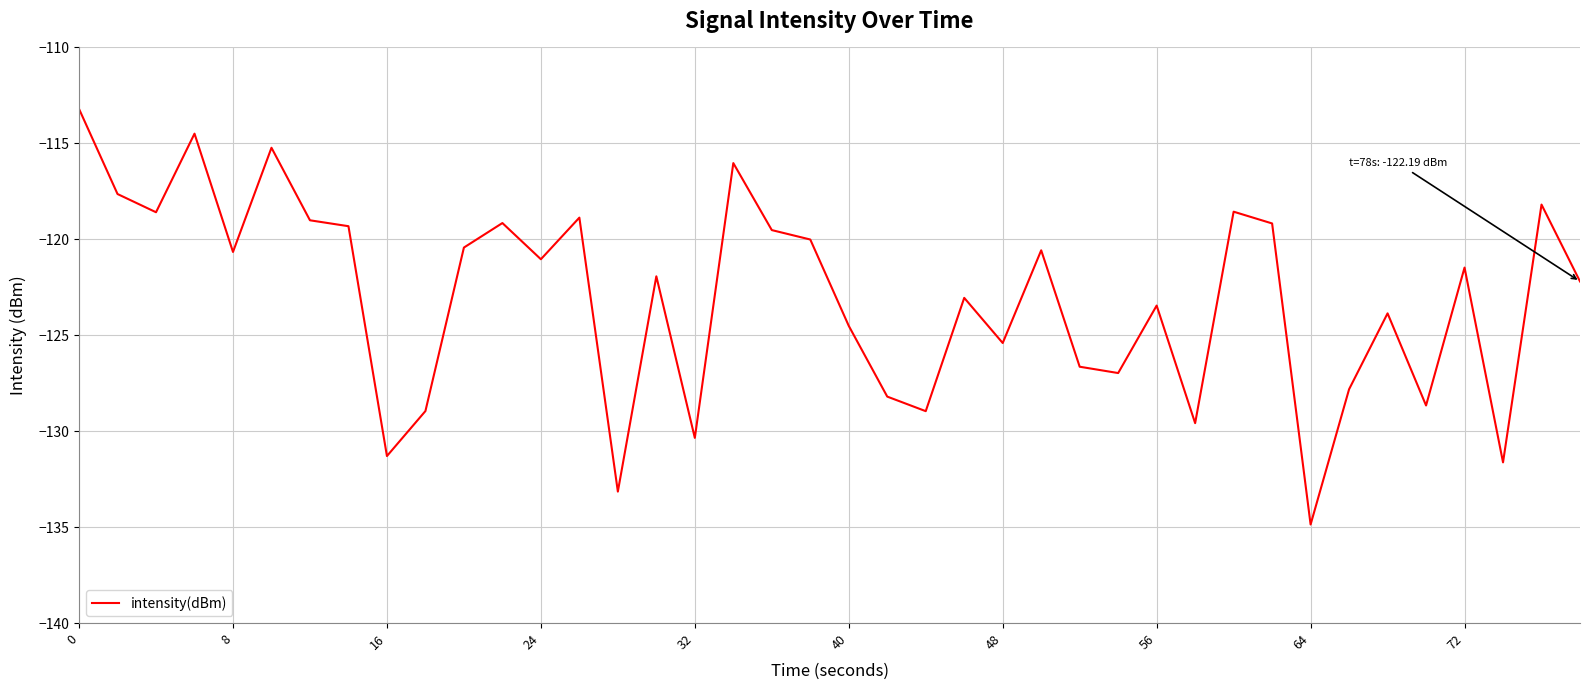

What is the difference between the maximum and minimum values?

21.7